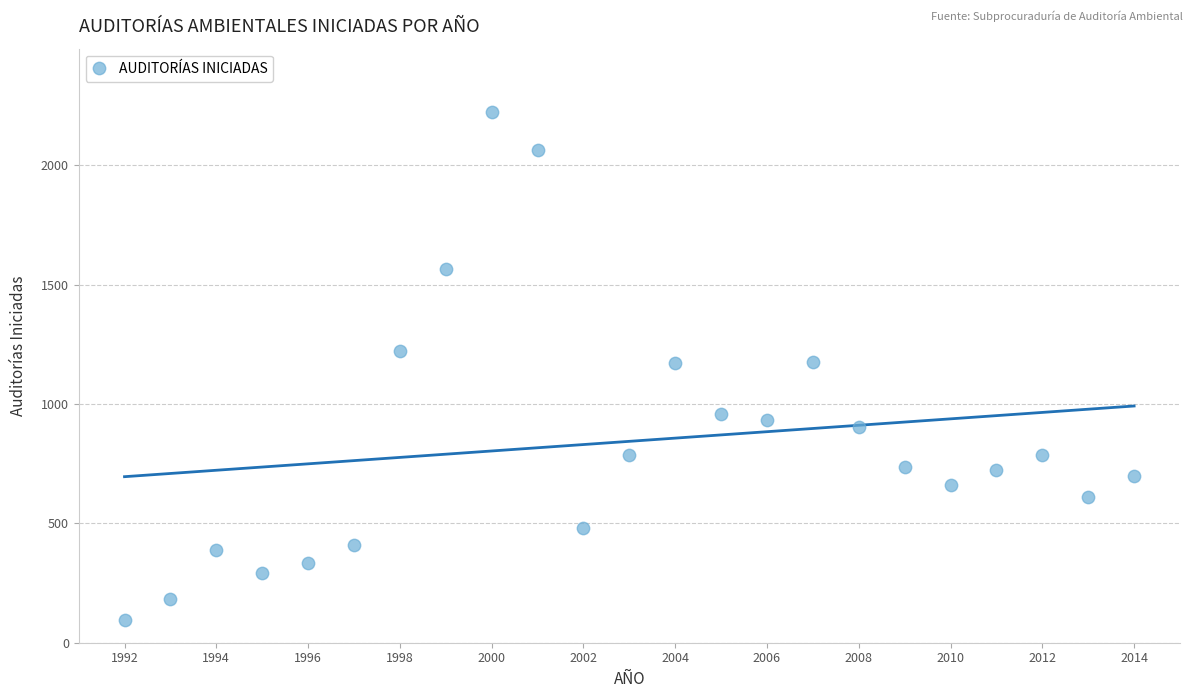

What is the range of X values (max minus min)?

22